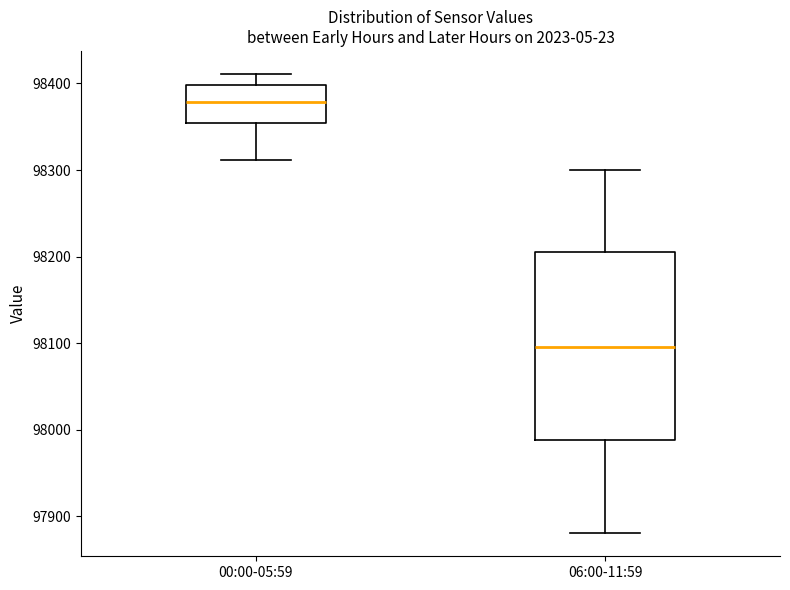

Which box is the tallest, from its lower edge to its upper edge?

06:00-11:59